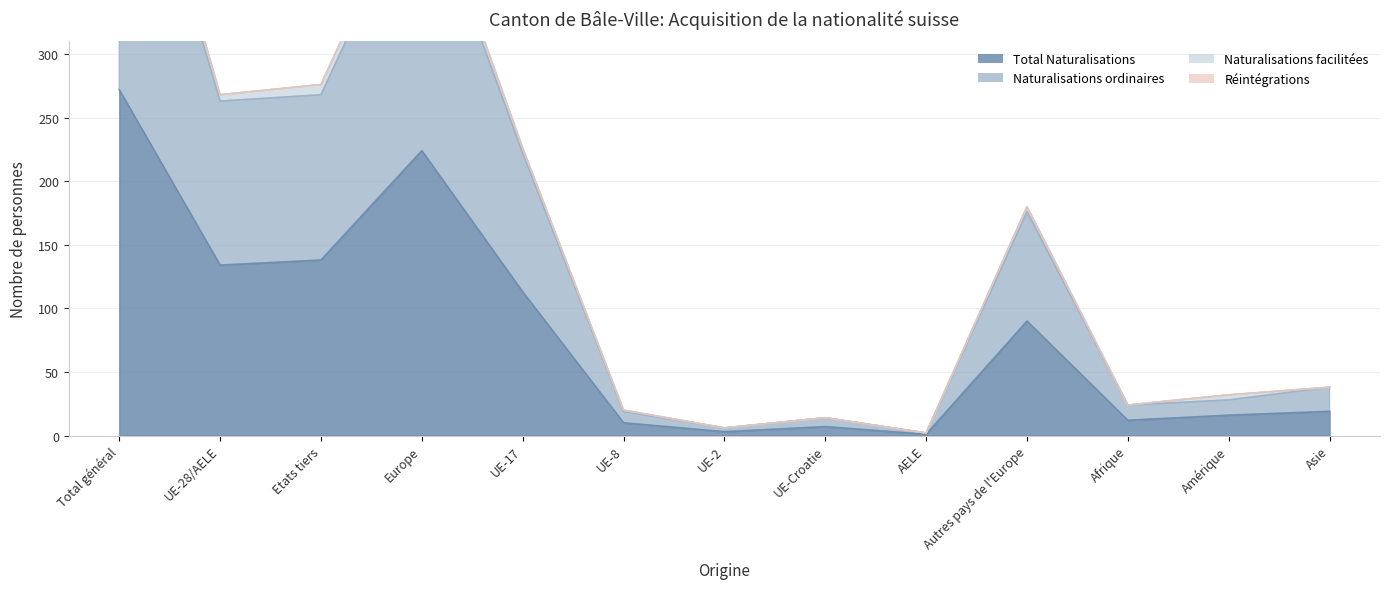

At which label is Total Naturalisations closest to 136?

UE-28/AELE